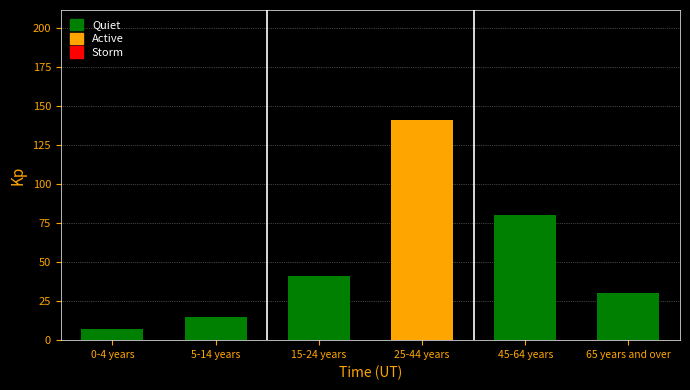

Reading left to right, extract all data points from this chart.

0-4 years=7	5-14 years=15	15-24 years=41	25-44 years=141	45-64 years=80	65 years and over=30